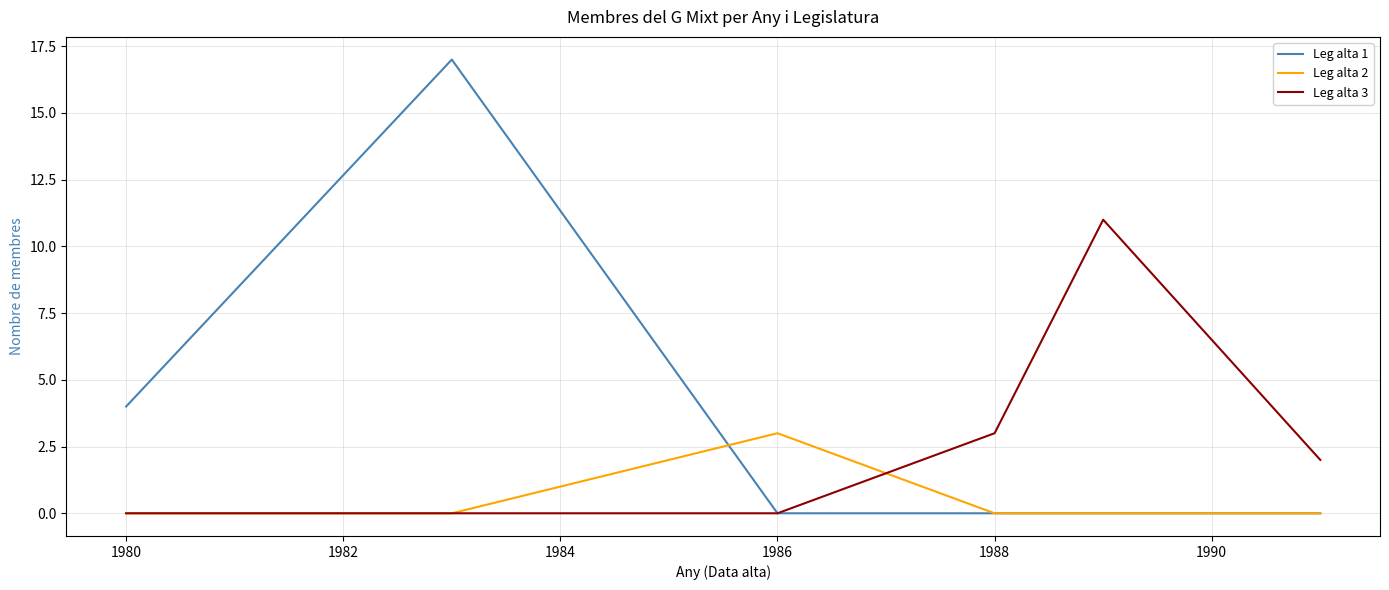

Which series has the largest range (max minus min)?

Leg alta 1